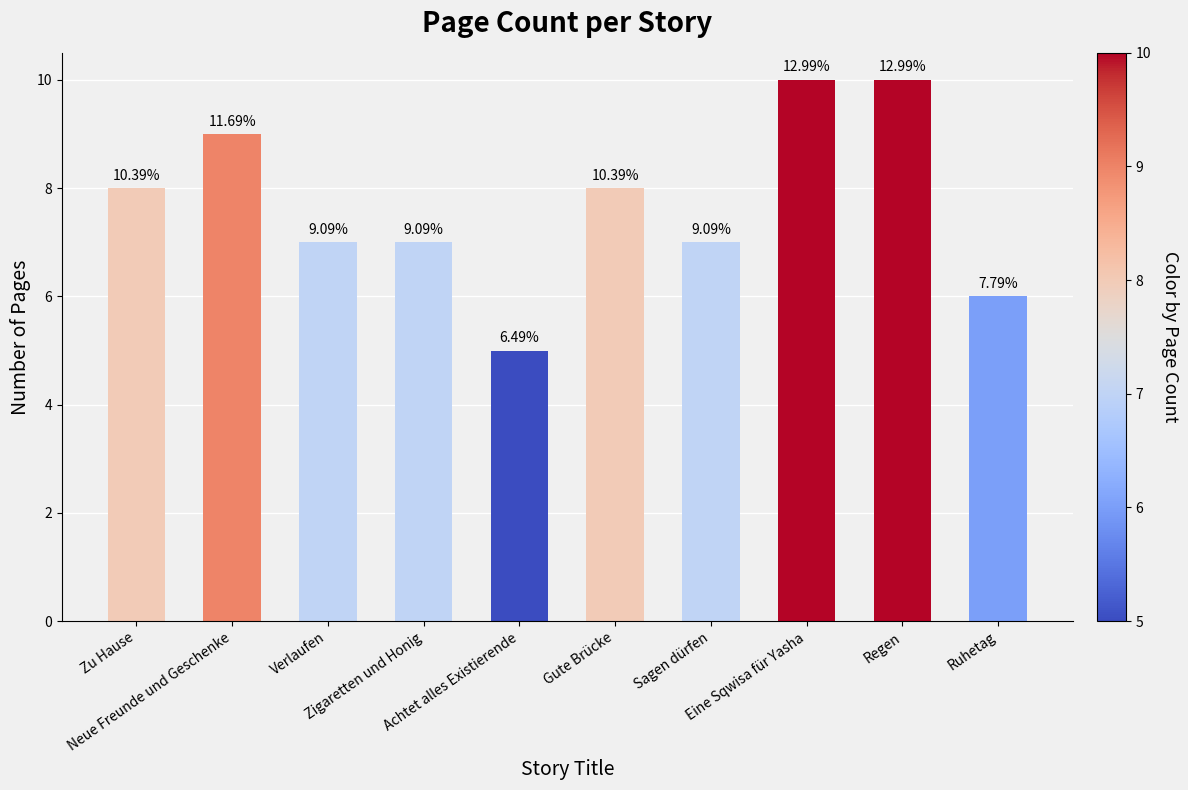

What is the greatest value displayed?

10